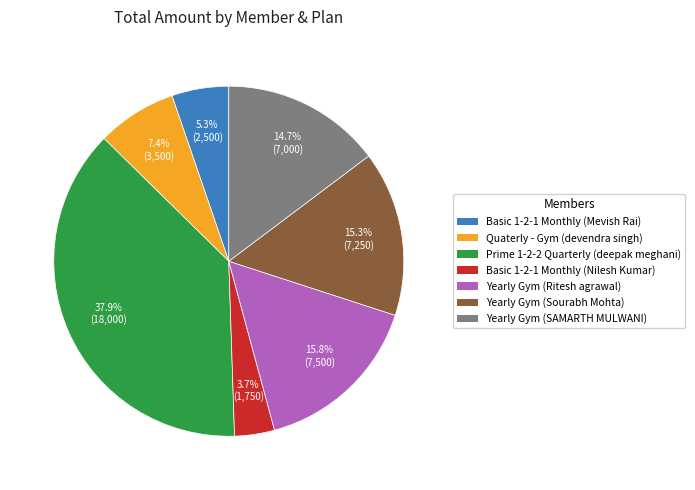

Does any single category account for the majority?

No